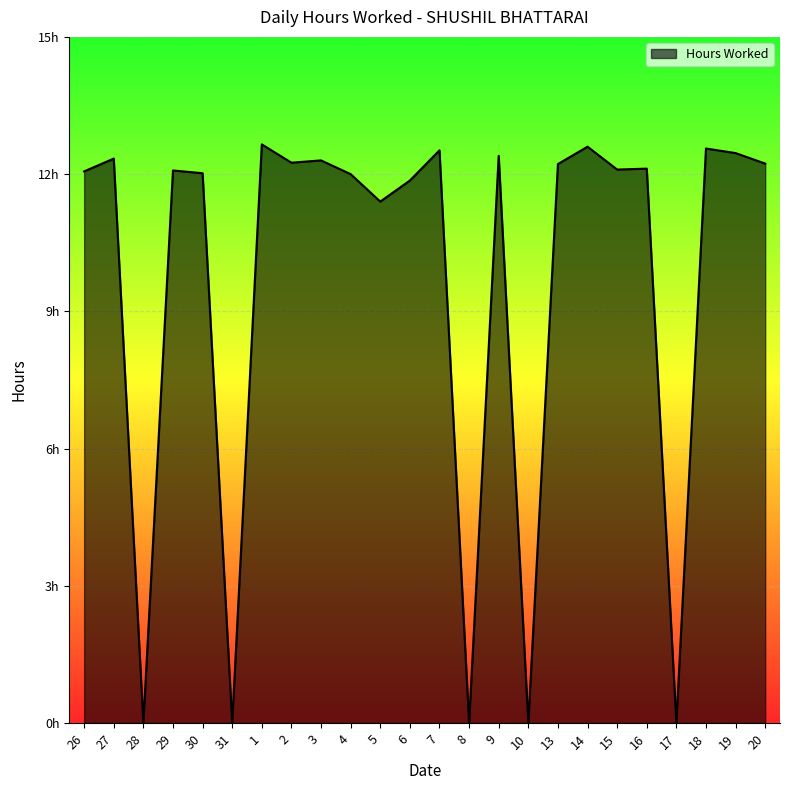

At which label is the value closest to 6?

5